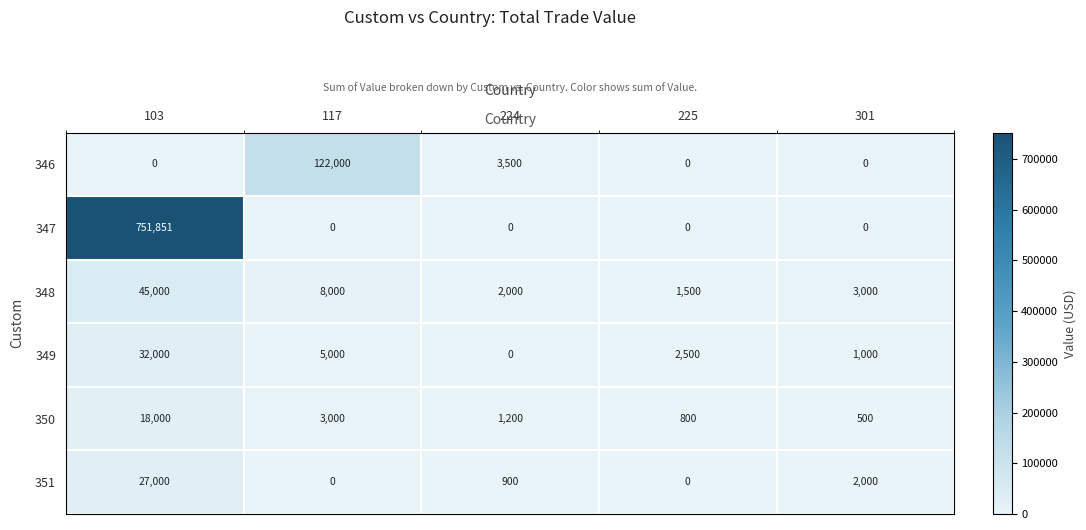

Where is 346 nearest to the value 61000?

224